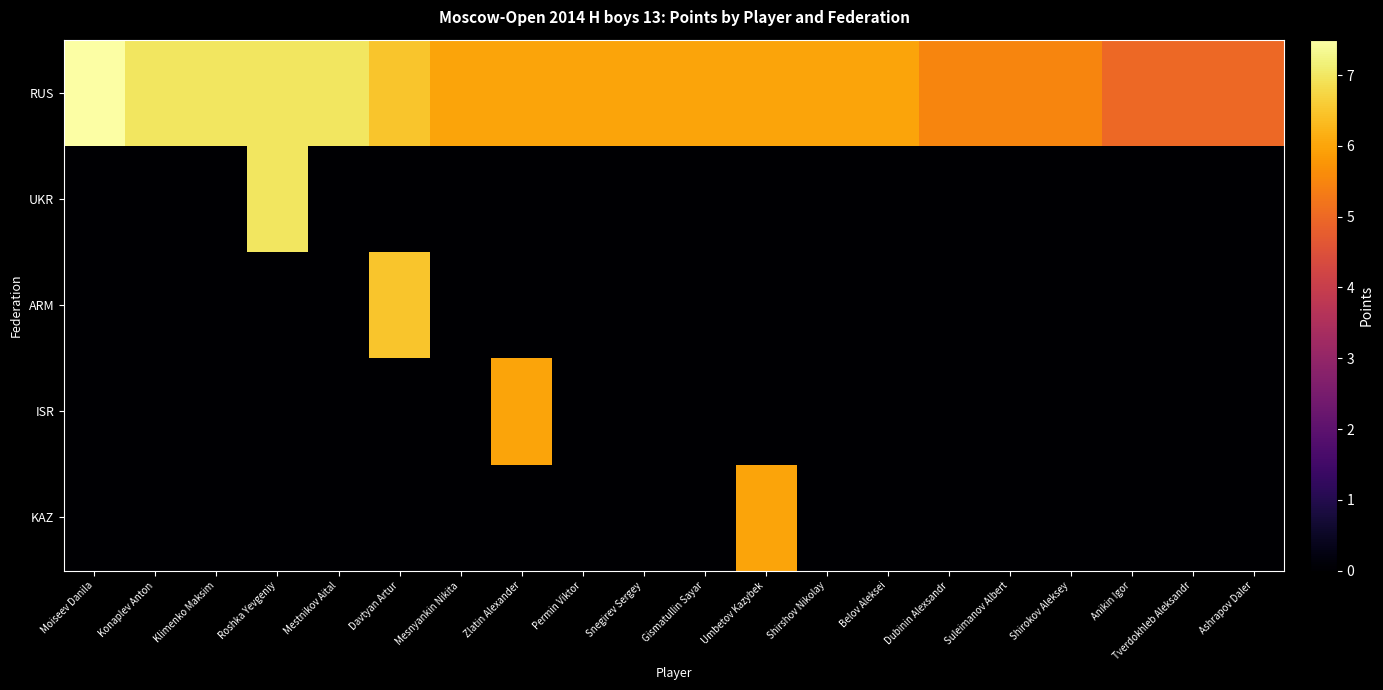

Between Roshka Yevgeniy and Gismatullin Sayar, which series saw the biggest shift?

UKR